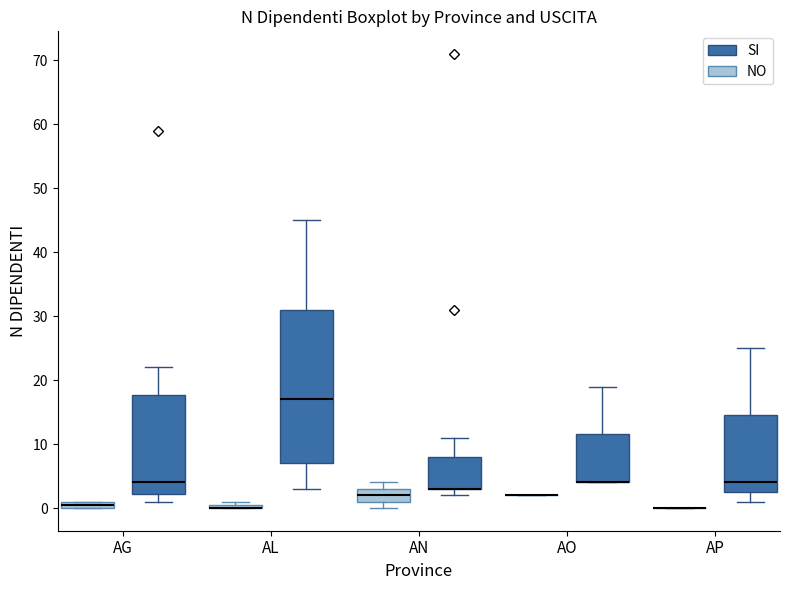

Which box is the tallest, from its lower edge to its upper edge?

AL (SI)